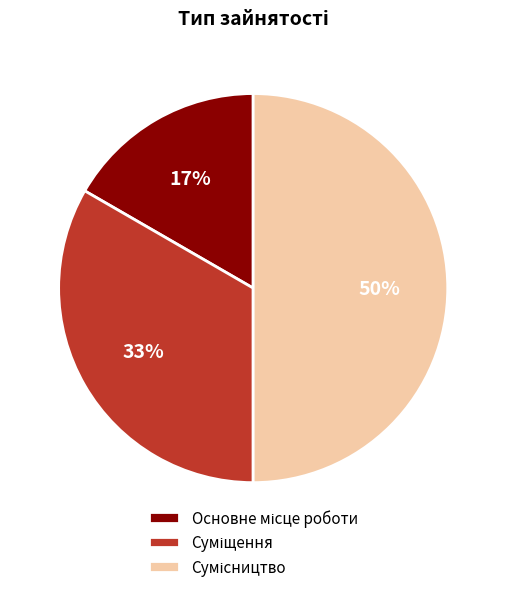

To the nearest percent, what is the difference between the largest and smallest slice percentages?

33%